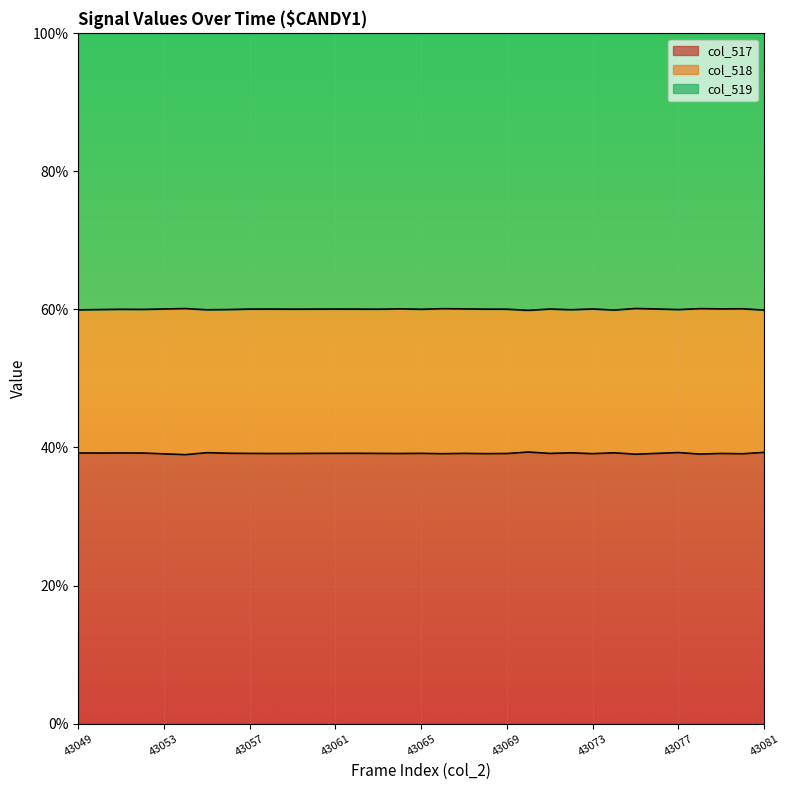

What is the value of the col_517 point at the 7th from the left?

39.2